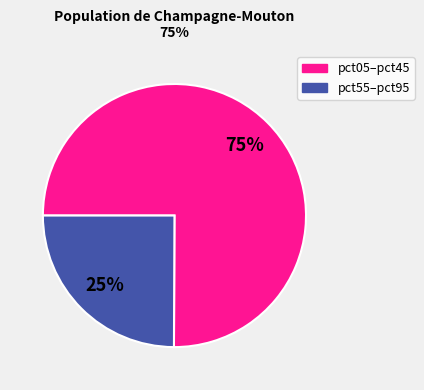

To the nearest percent, what is the average slice percentage?

50%